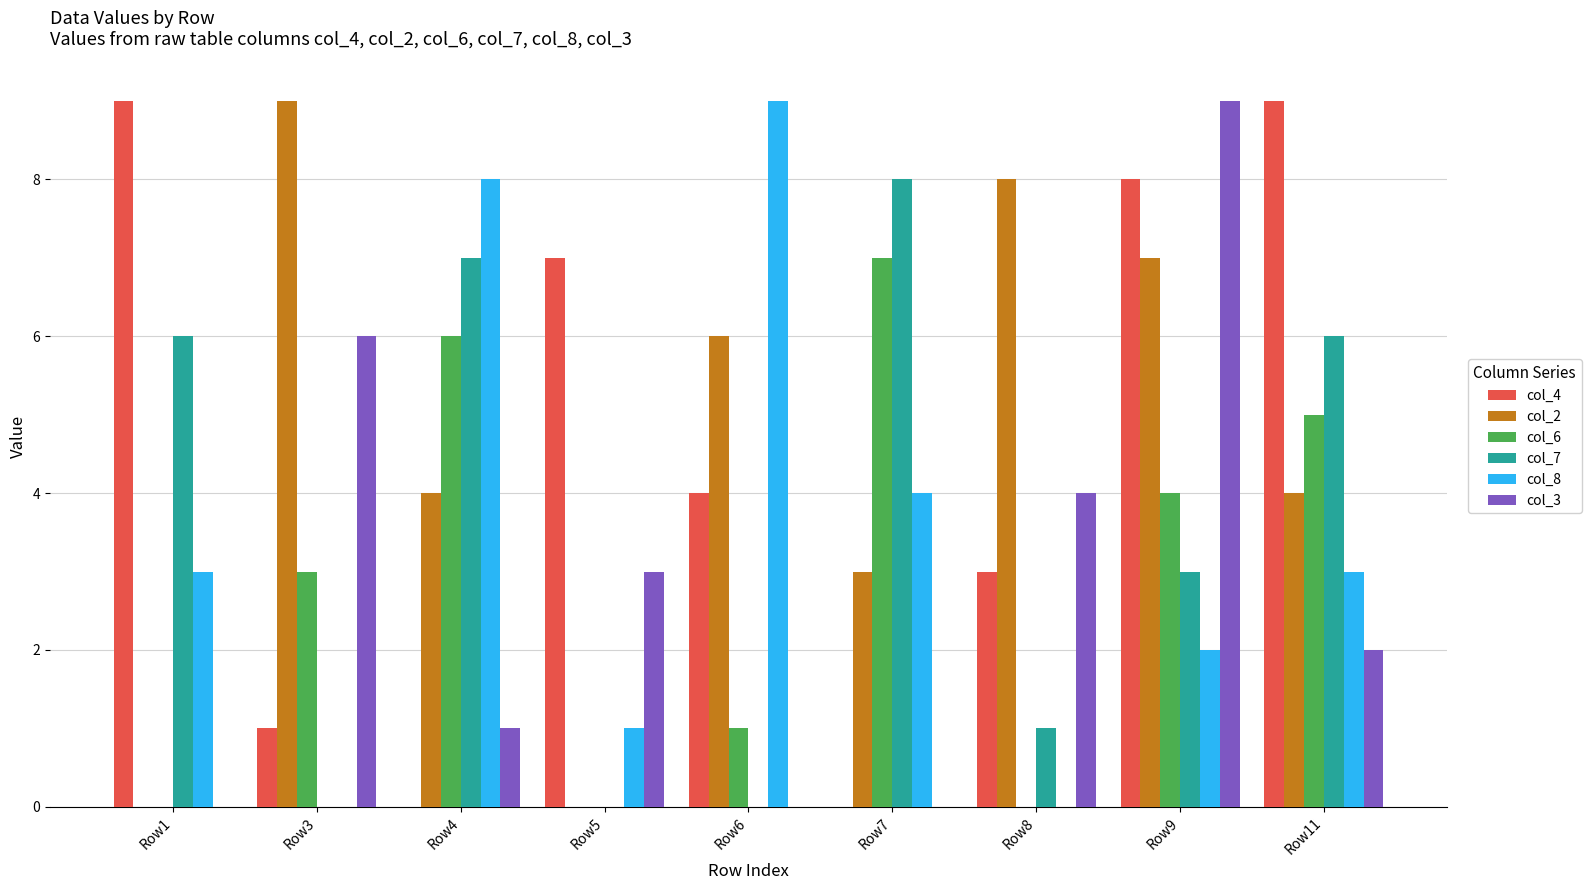

What is the approximate value of col_8 at Row7?

4